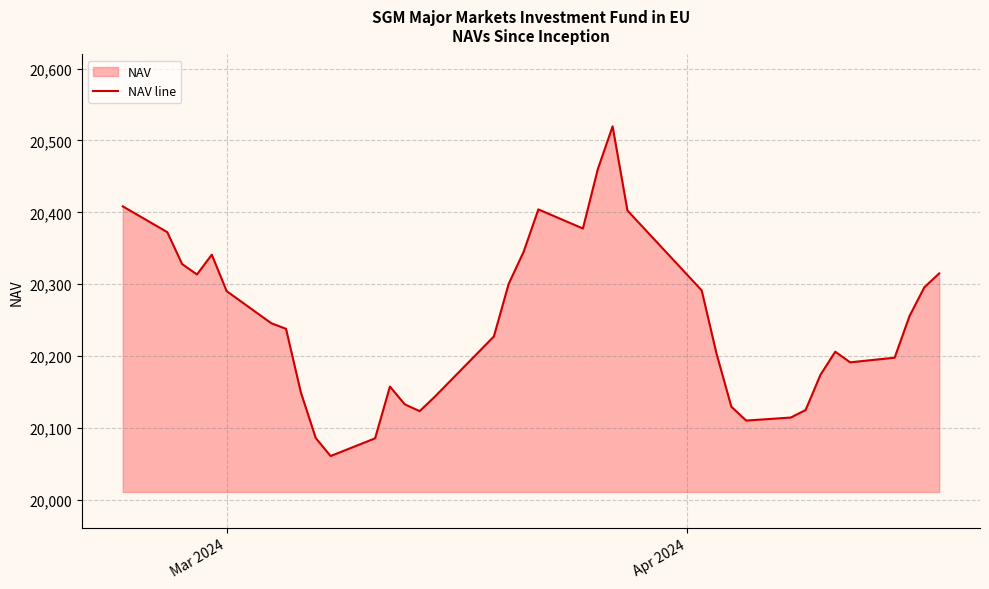

What is the smallest value displayed?

20060.9